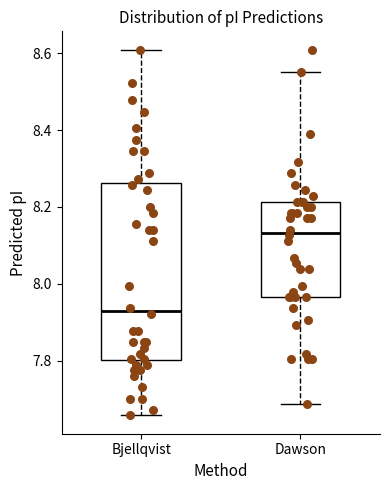

Where is the upper edge of the box for Bjellqvist on the y-axis? The values are not printed on the chart, so give them approximately, as read against the axis.

8.26